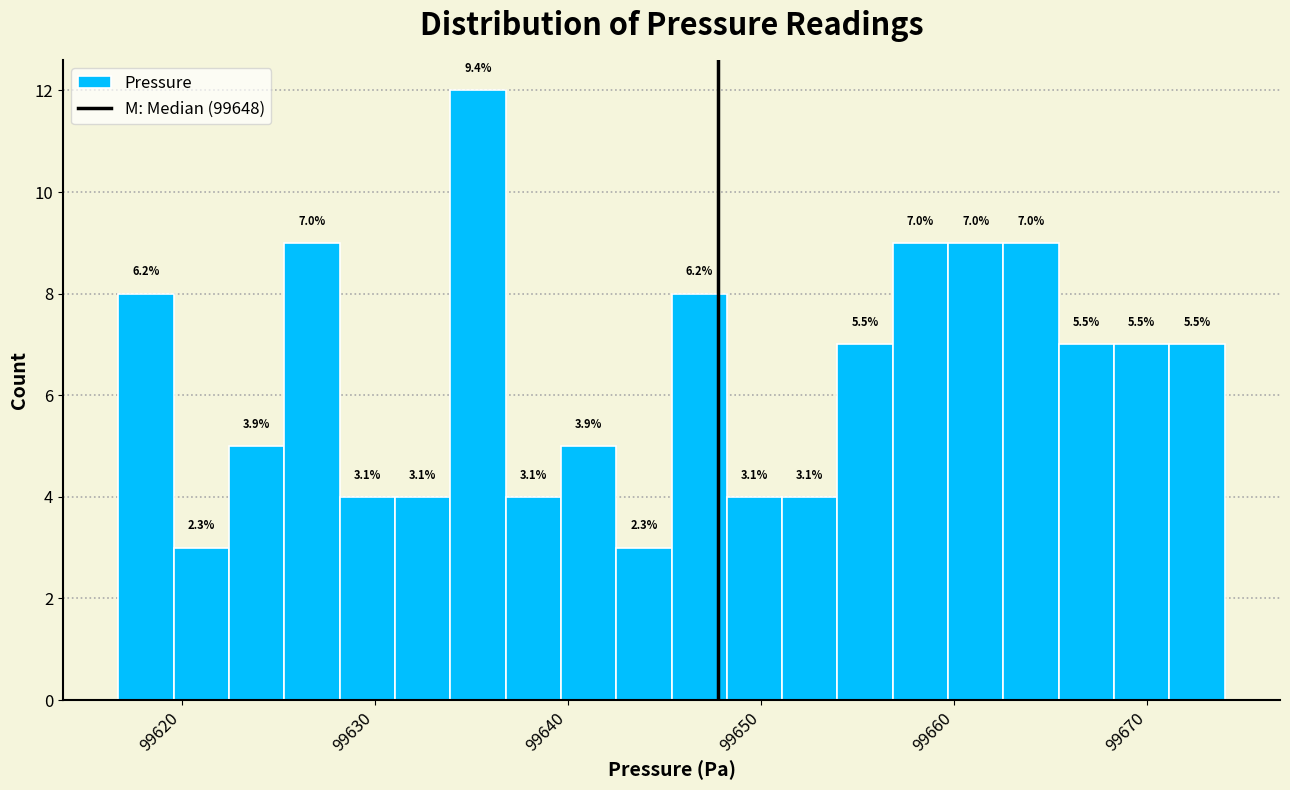

Read against the x-axis, roughly where is the centre of the tallest bar?

99635